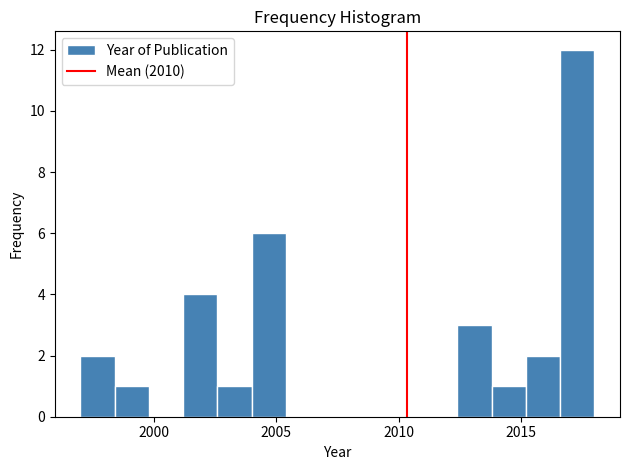

Read against the x-axis, roughly where is the centre of the tallest bar?

2017.5